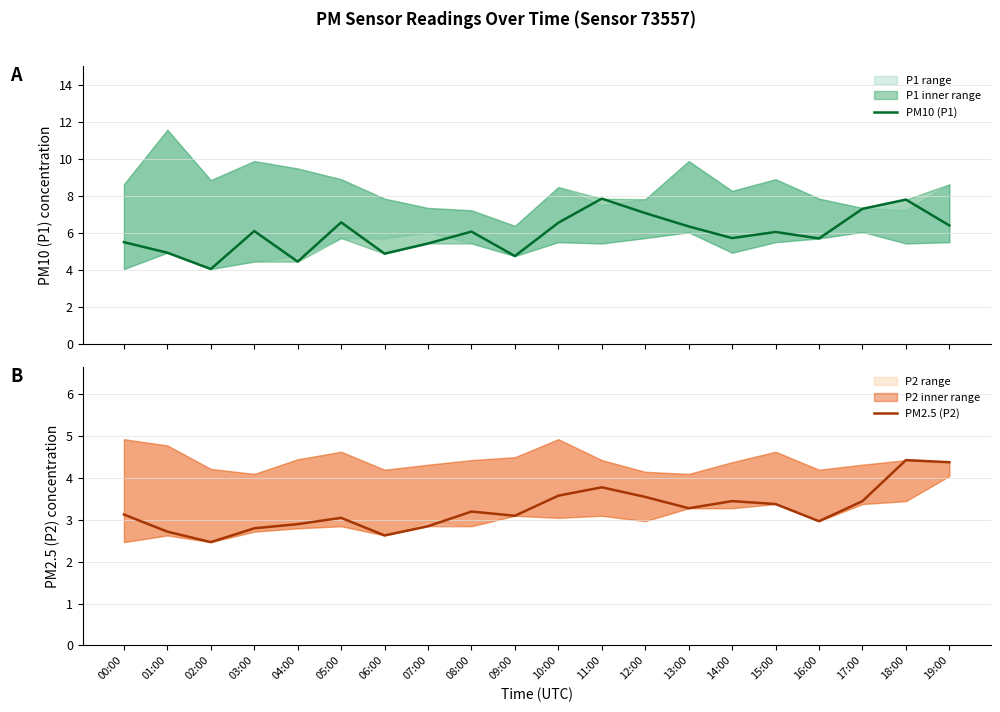

Where does the PM10 (P1) series first go above 6?

03:00